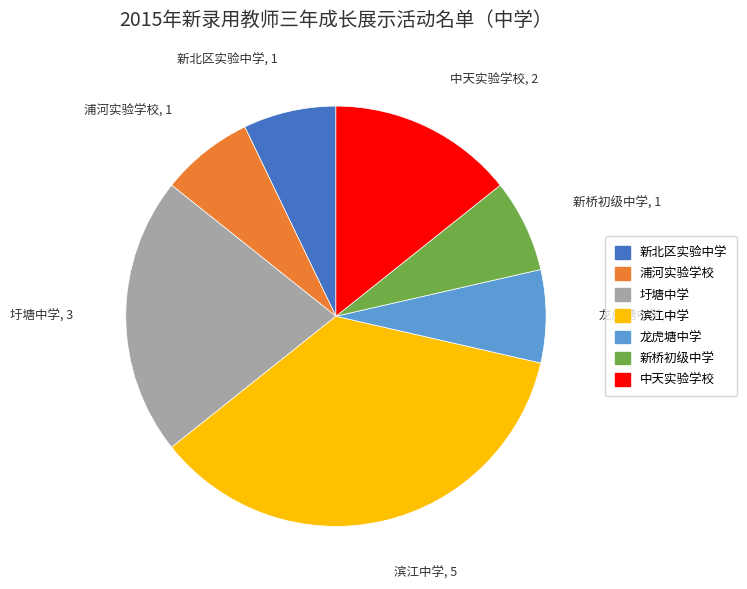

Approximately how many times larger is the value at 中天实验学校 compared to 新桥初级中学?

2.0